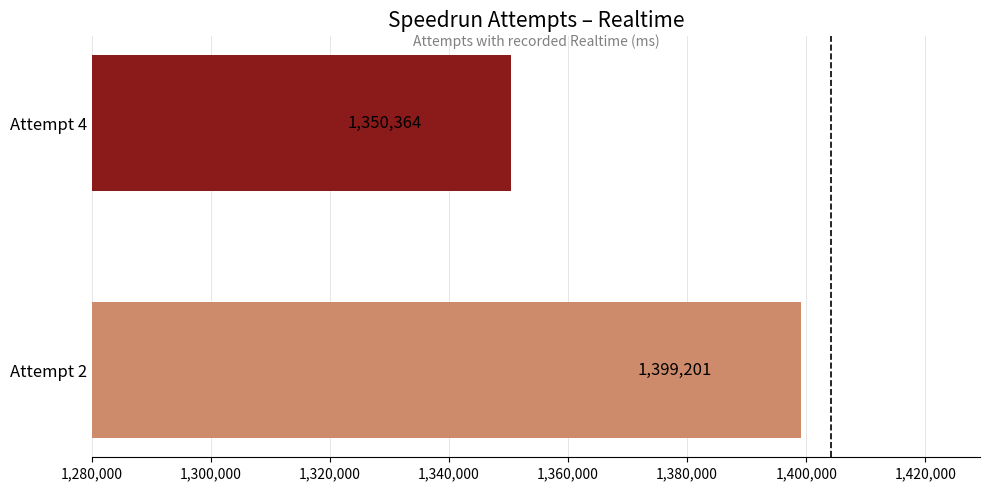

What is the minimum value shown in the chart?

1350364